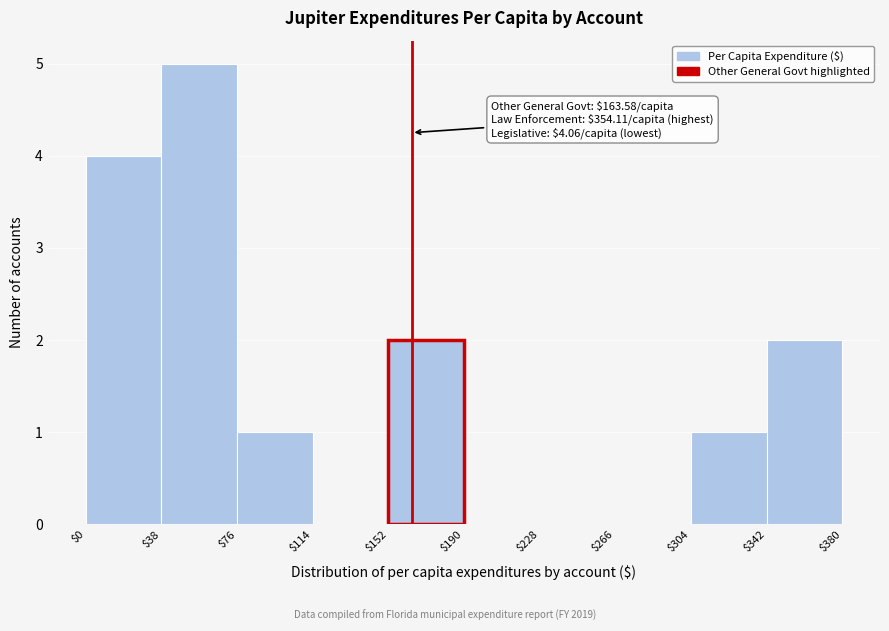

Over which range of the x-axis is the bar tallest?

$38 to $76